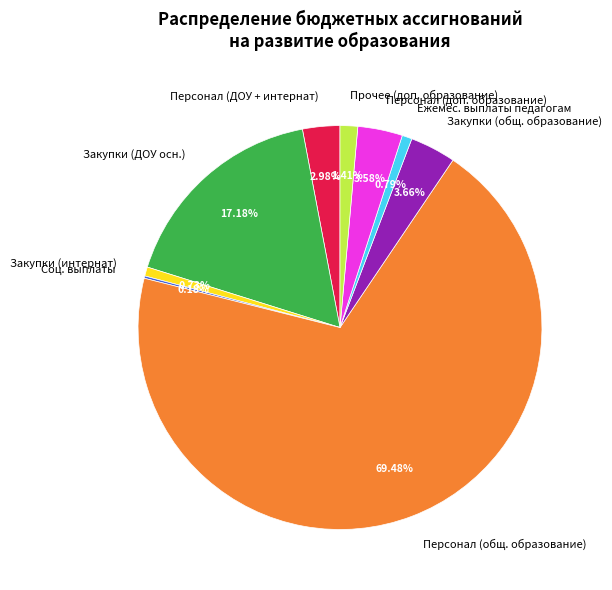

What is the ratio of the value at Персонал (общ. образование) to the value at Персонал (ДОУ + интернат)?

23.3